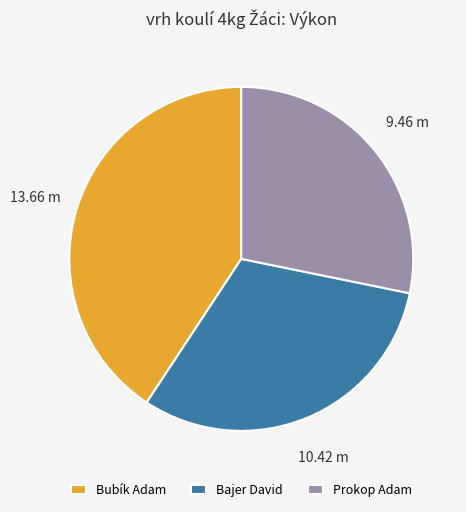

Count the number of slices in the pie.

3